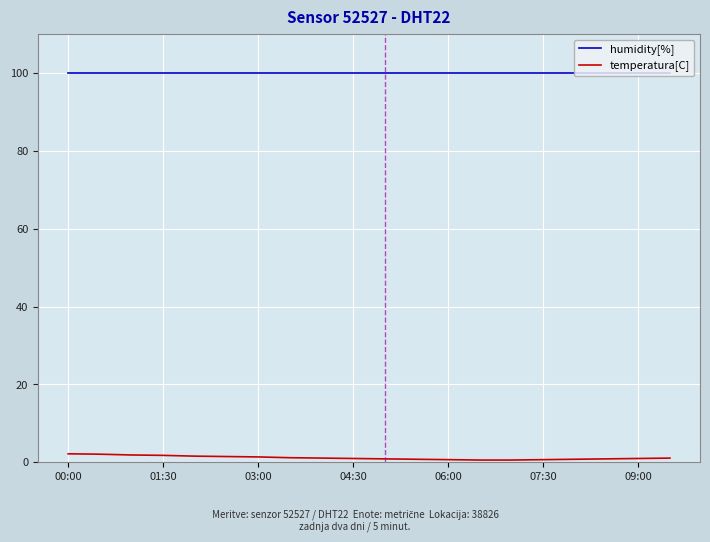

List the series in order of their overall mean, highest first.

humidity[%], temperatura[C]